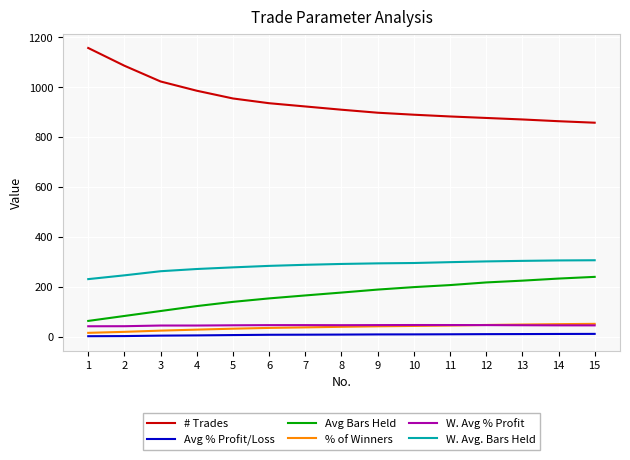

What is the highest value of the Avg Bars Held series?

240.2